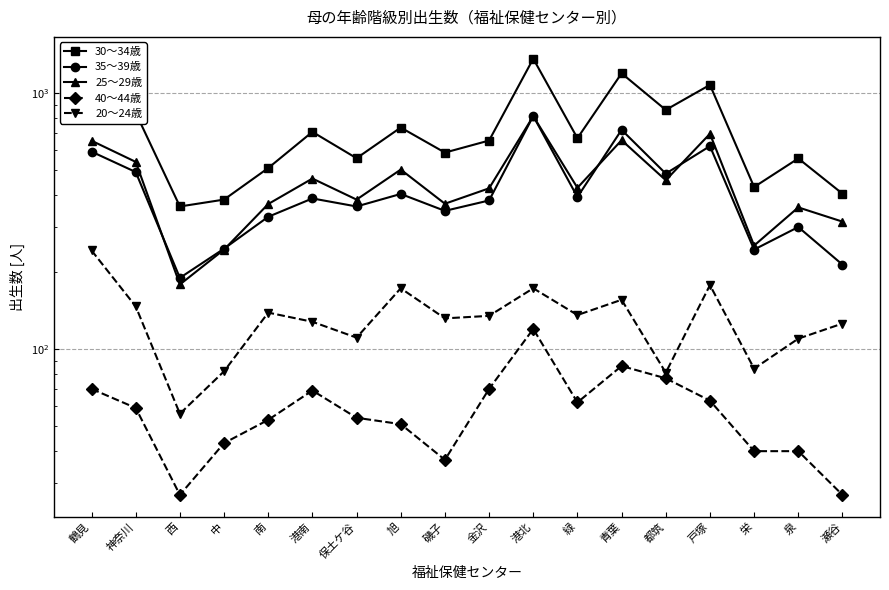

True or false: 40～44歳 has more than 0 points higher than both neighbors.

True